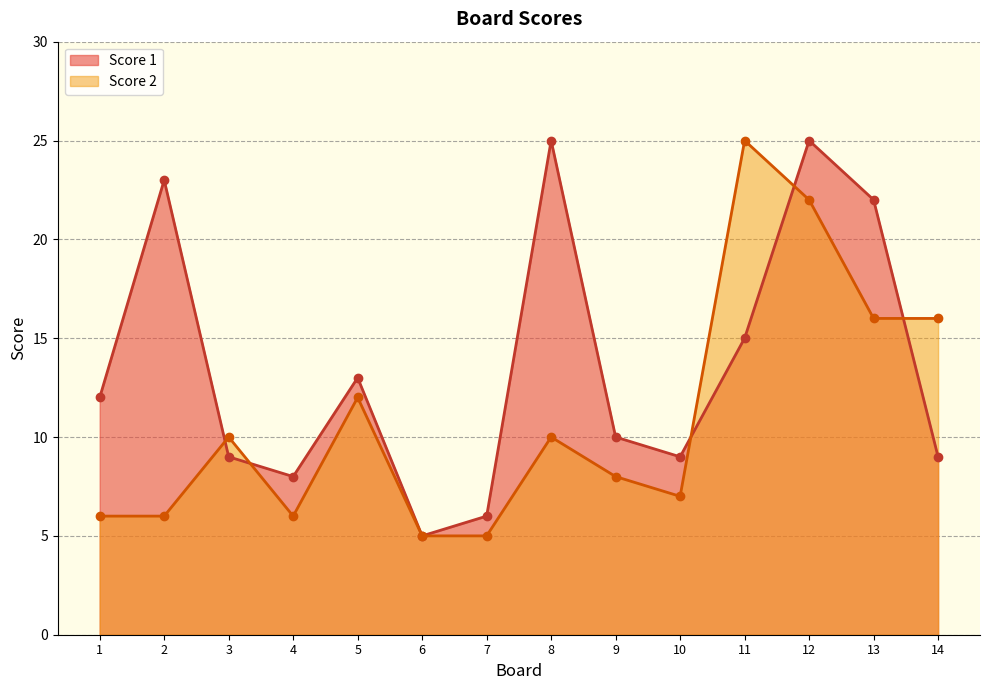

Is it true that Score 1 equals 36 at 8?

False